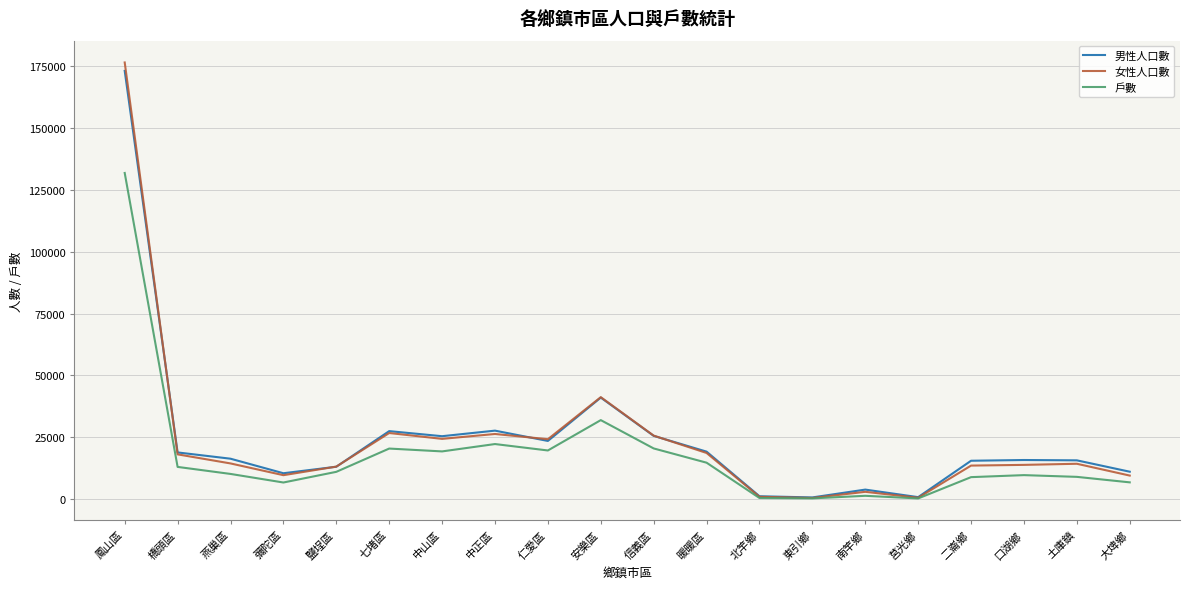

What is the sum of the 男性人口數 values at 鳳山區 and 口湖鄉?

189014